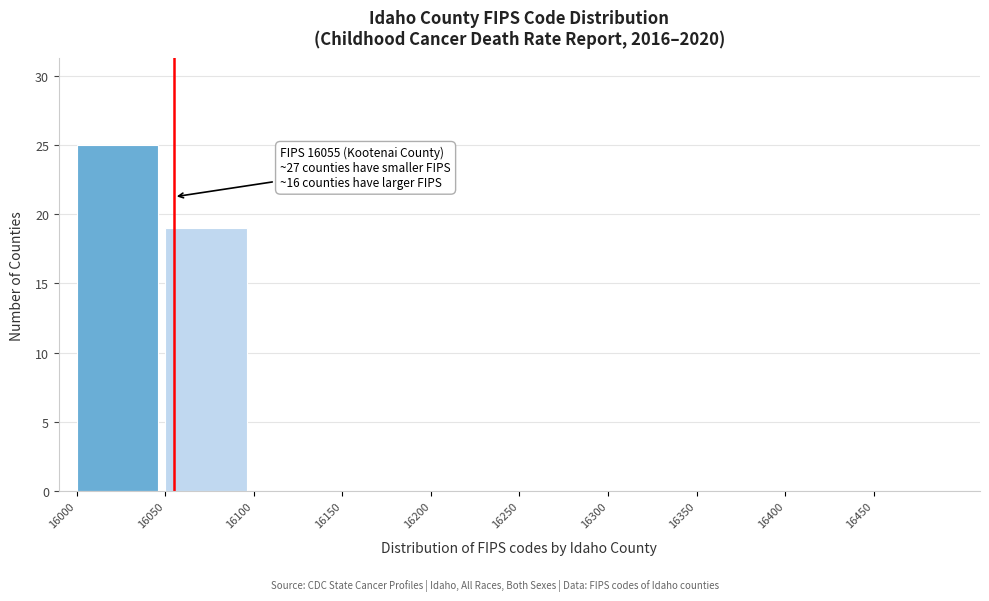

Which range on the x-axis has the tallest bar?

16000 to 16050